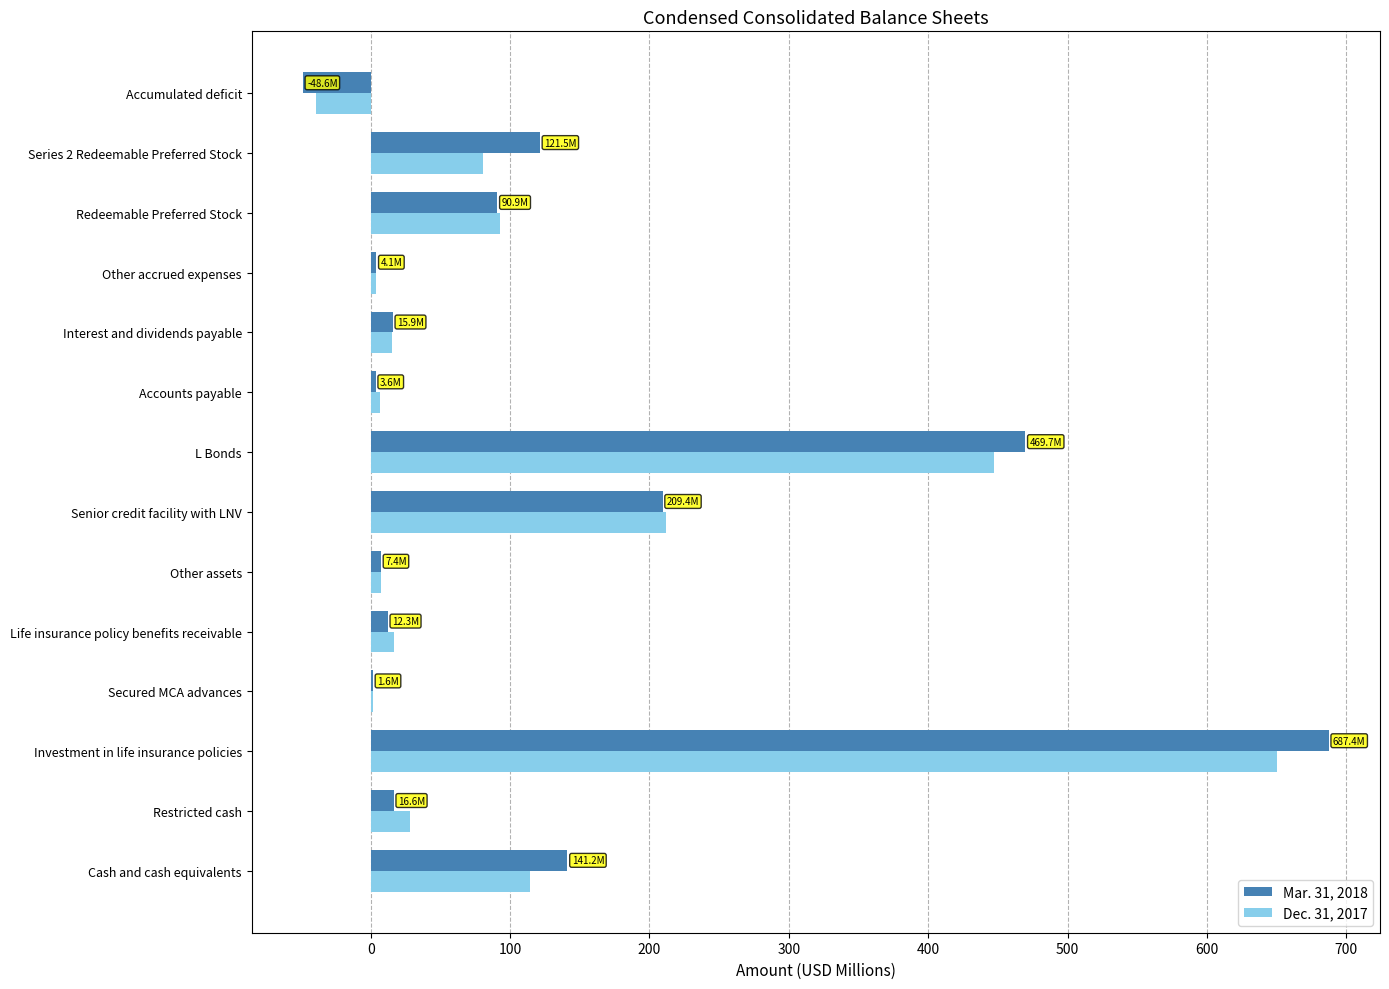

At which category is the sum across all series the highest?

Investment in life insurance policies